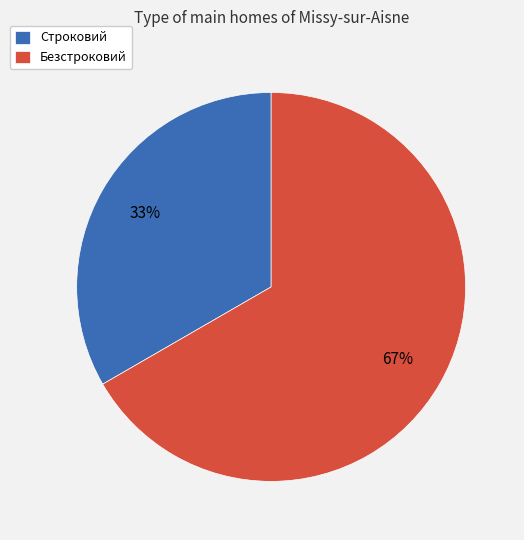

Do Безстроковий and Строковий together represent more than half of the pie?

Yes